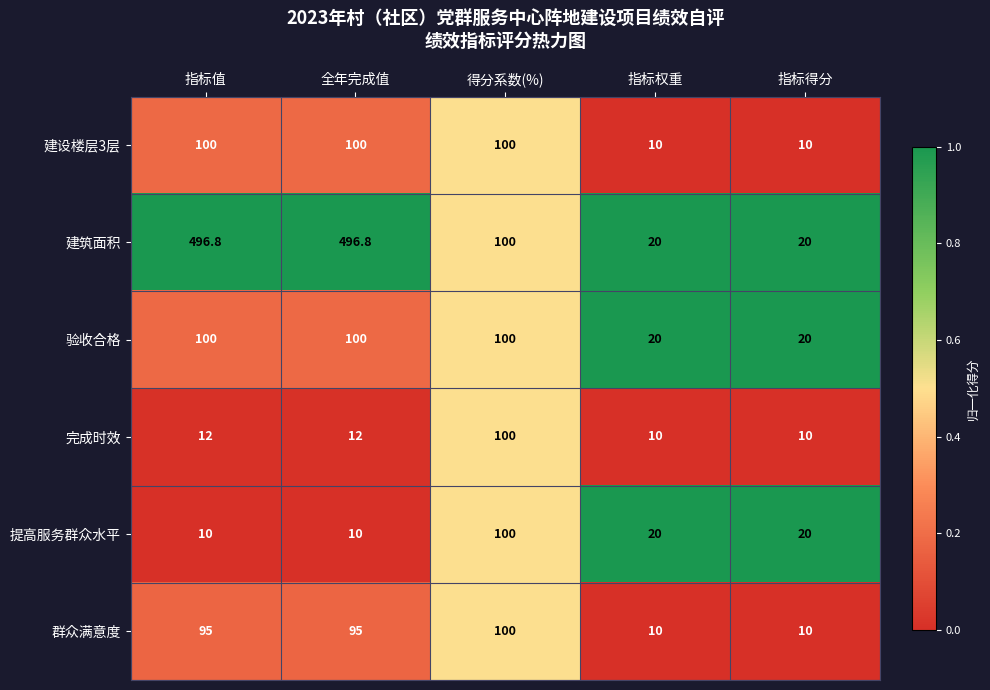

What is the difference between the maximum and minimum values in the 建设楼层3层 series?

90.0